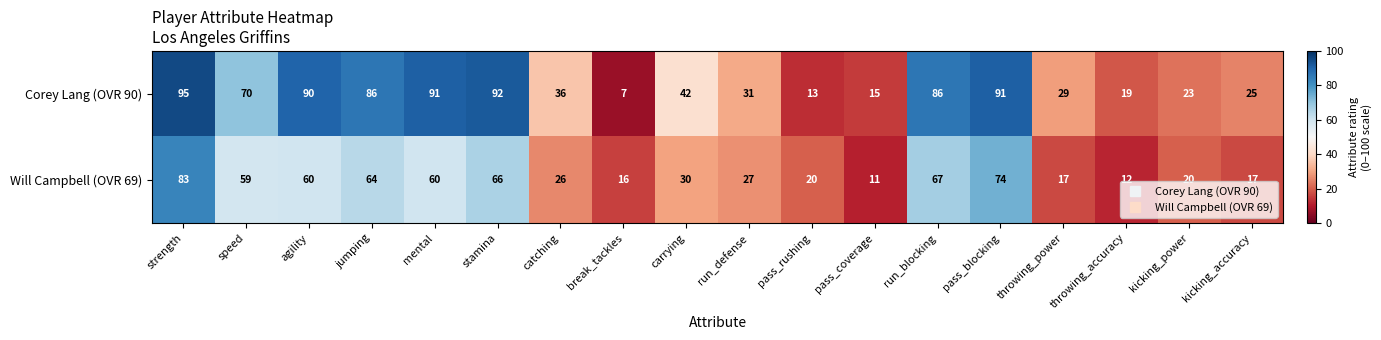

Read the Will Campbell (OVR 69) value at kicking_power.

20